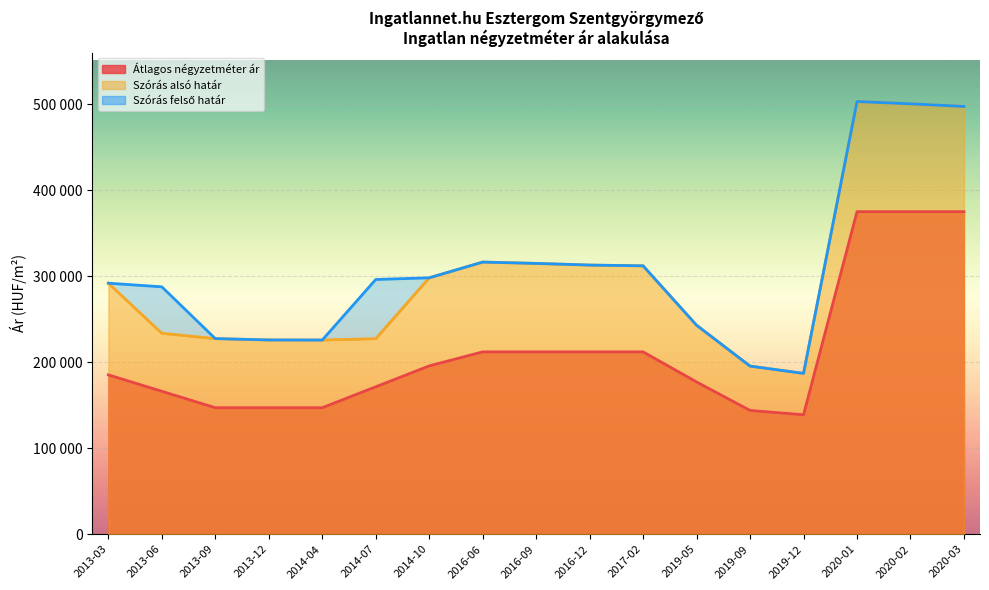

Which series has the widest spread of values?

Szórás alsó határ